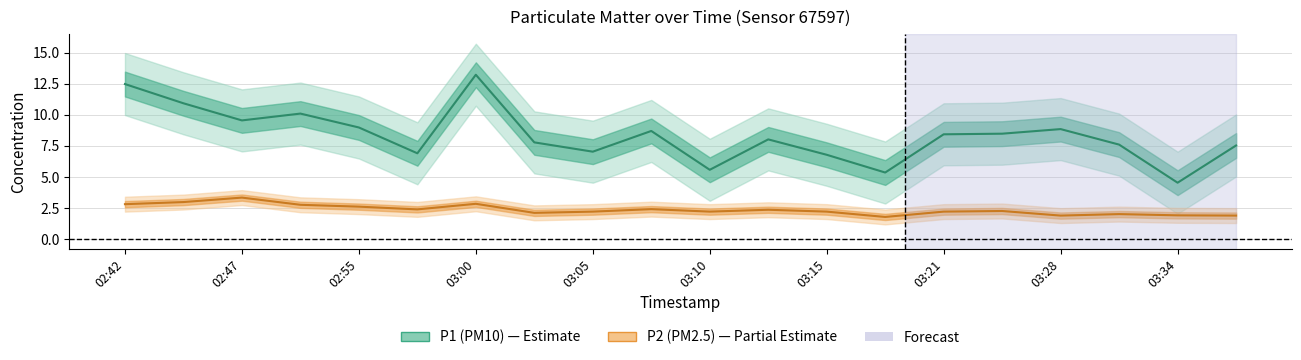

Rank the series by their maximum value, from lowest to highest.

P2, P1